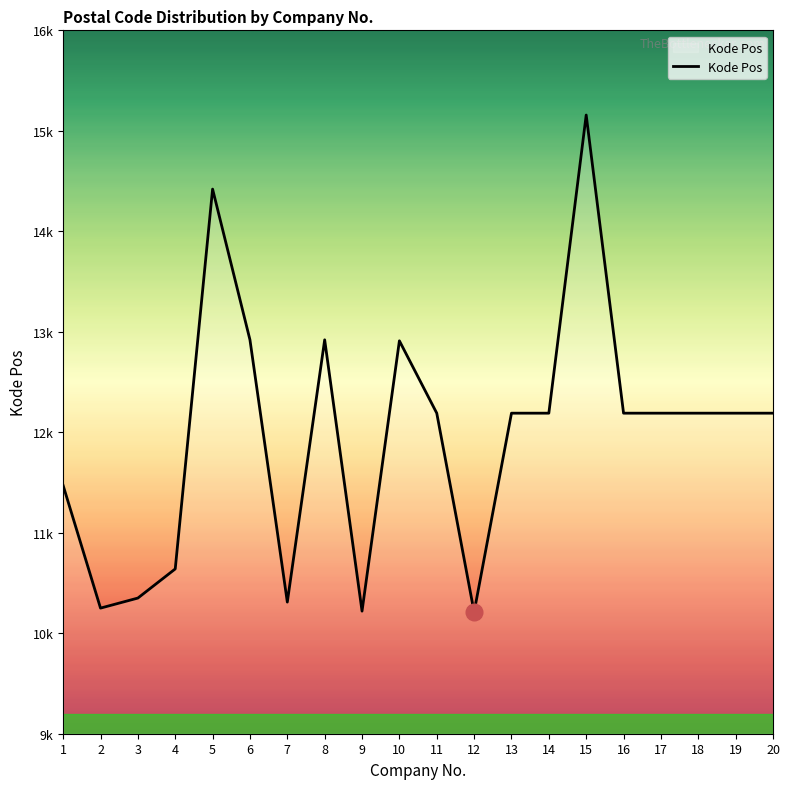

Is this an area chart (filled region under the line)?

Yes